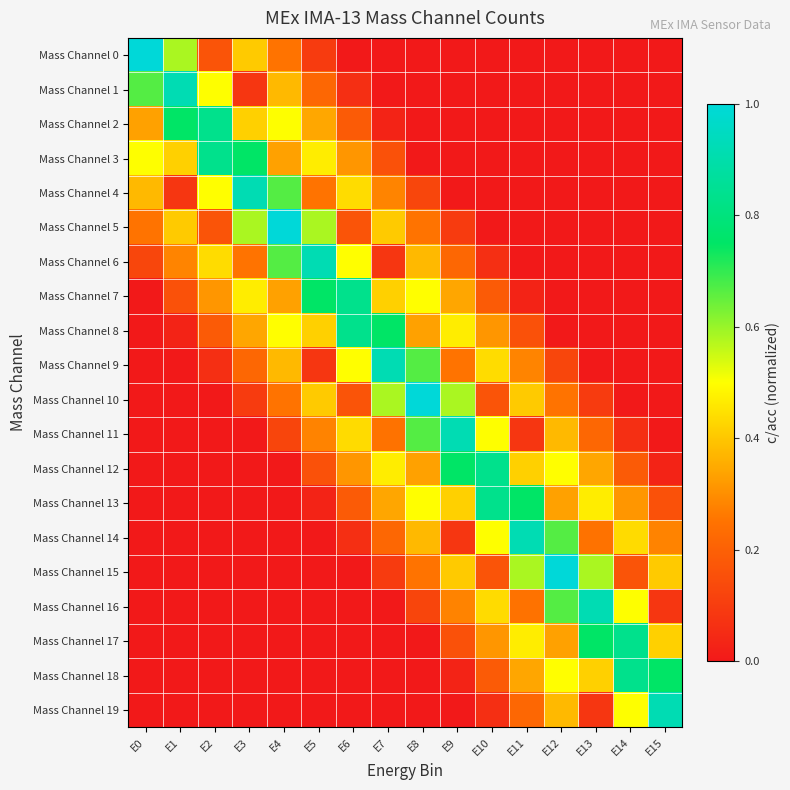

At which category is the sum across all series the highest?

E8